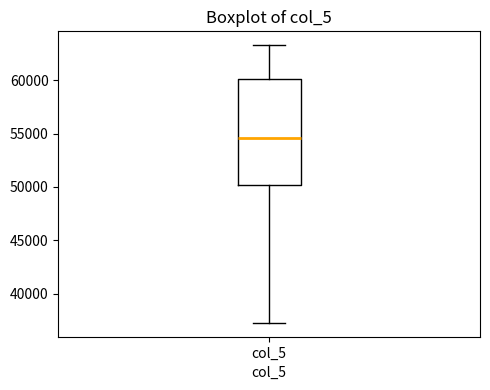

Where does the upper whisker of the box for col_5 end on the y-axis? The values are not printed on the chart, so give them approximately, as read against the axis.

63500